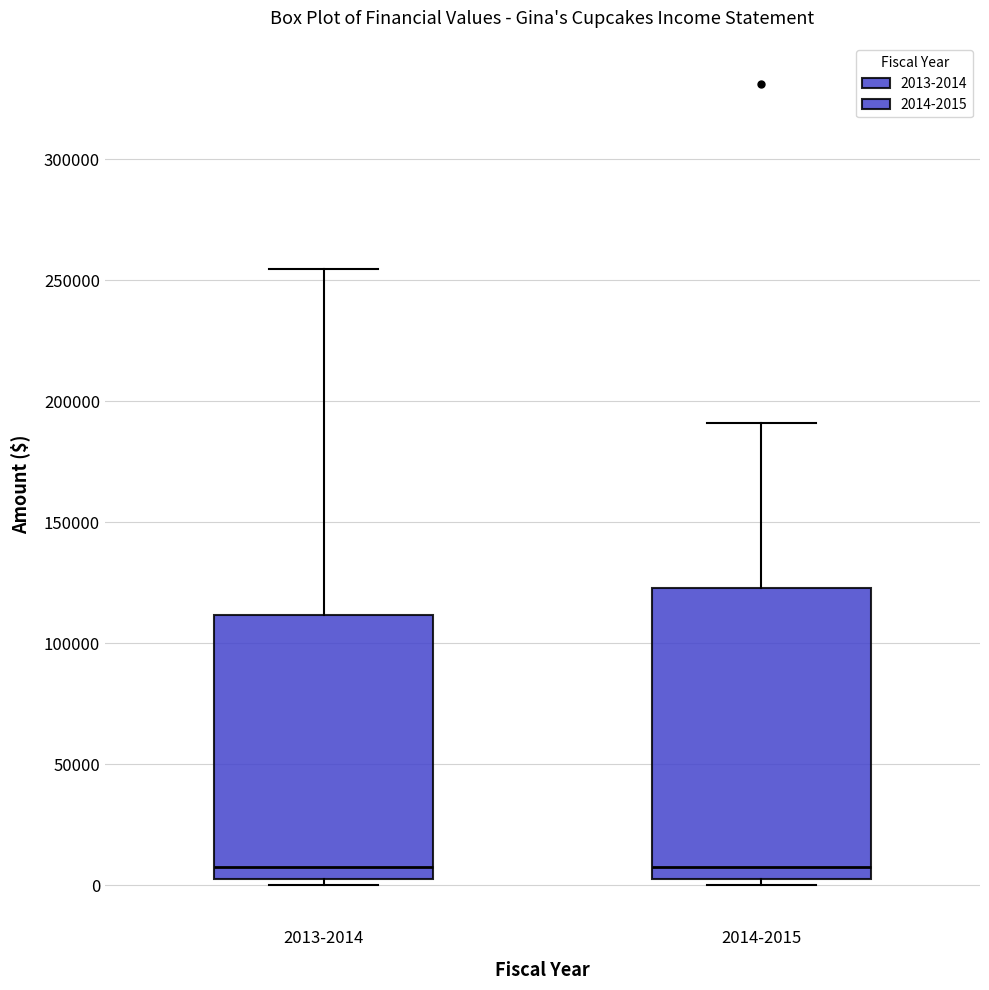

Reading left to right, transcribe this box plot: for each box, give where its median line is, the range the box spans, and where its two whiskers end, as read against the y-axis. The values are not printed on the chart, so give them approximately, as read against the axis.

2013-2014: median 5000 (just above the box's lower edge), box 5000 to 110000, whiskers 0 to 255000
2014-2015: median 10000, box 5000 to 125000, whiskers 0 to 190000